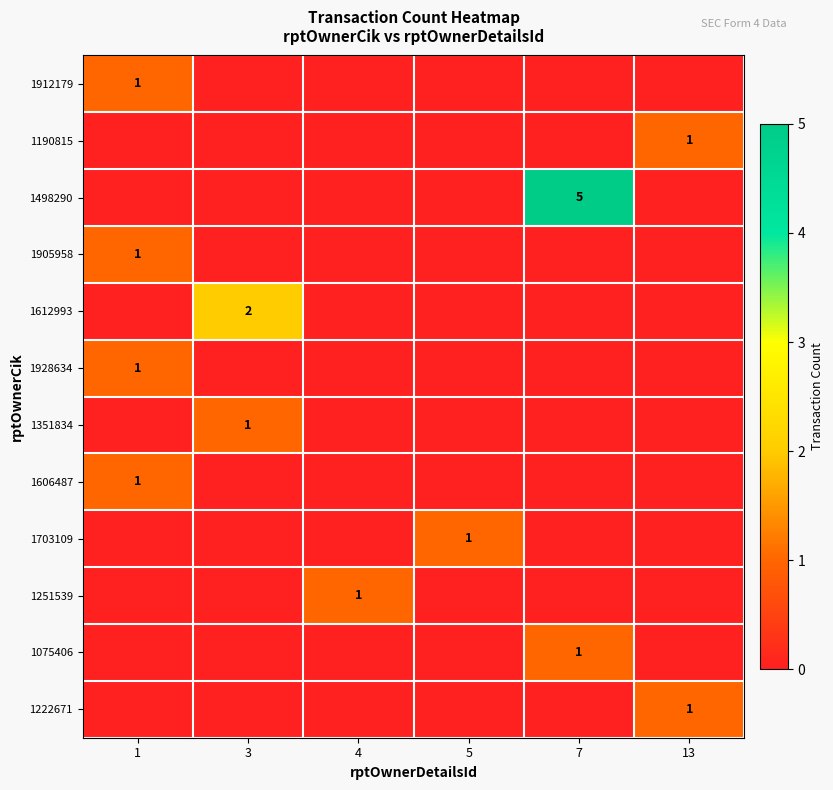

At how many categories does at least one series exceed 2?

1